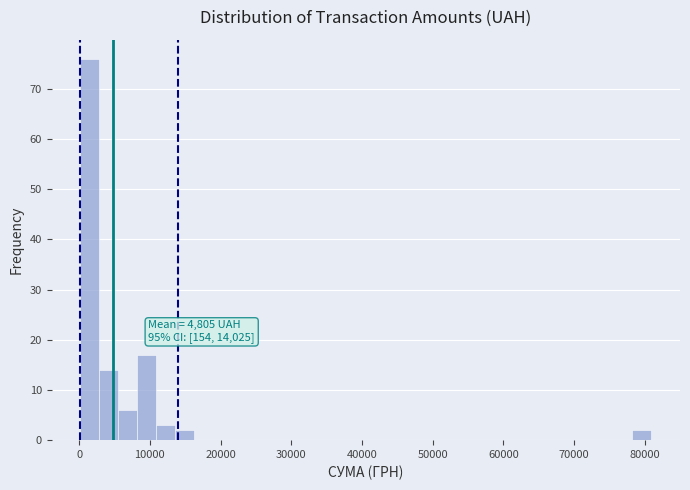

Around what value on the x-axis is the tallest bar? Give the approximate position of its centre, as read against the axis.

2000